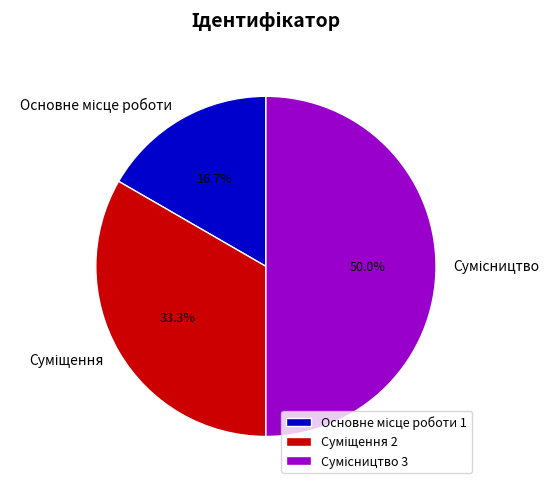

Between Сумісництво and Основне місце роботи, which is larger?

Сумісництво